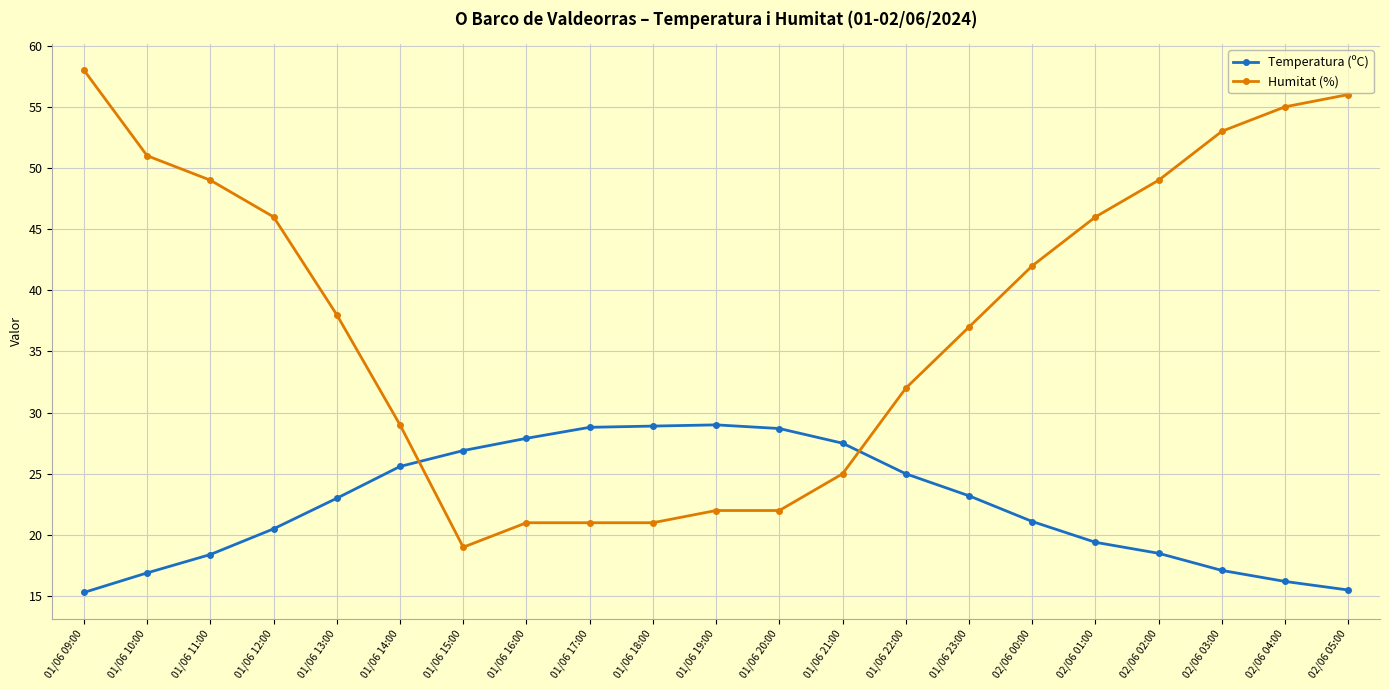

The value of Temperatura (ºC) at 01/06 10:00 is 27.6. True or false?

False